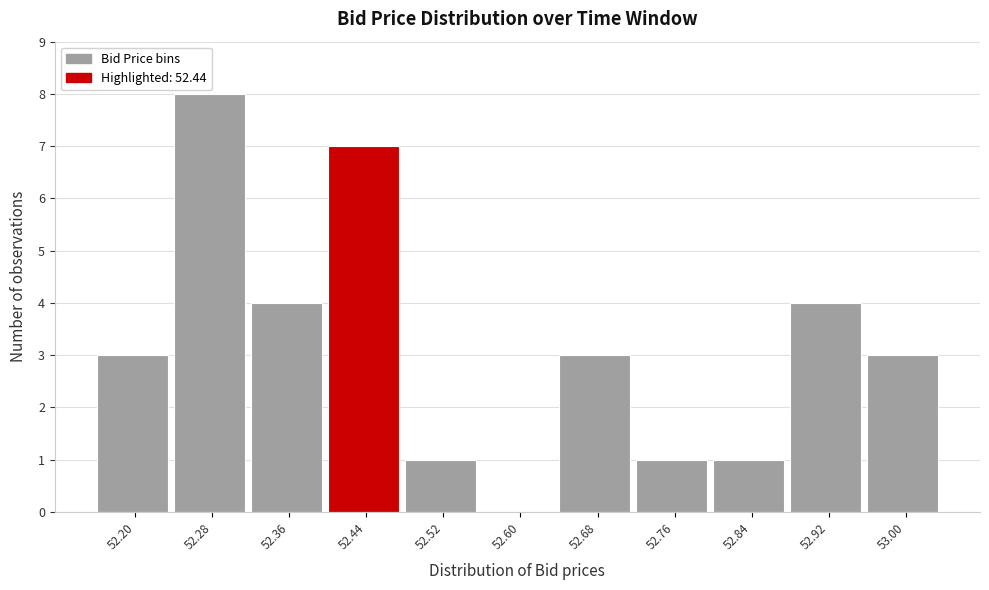

Reading left to right, extract all data points from this chart.

52.20=3	52.28=8	52.36=4	52.44=7	52.52=1	52.60=0	52.68=3	52.76=1	52.84=1	52.92=4	53.00=3